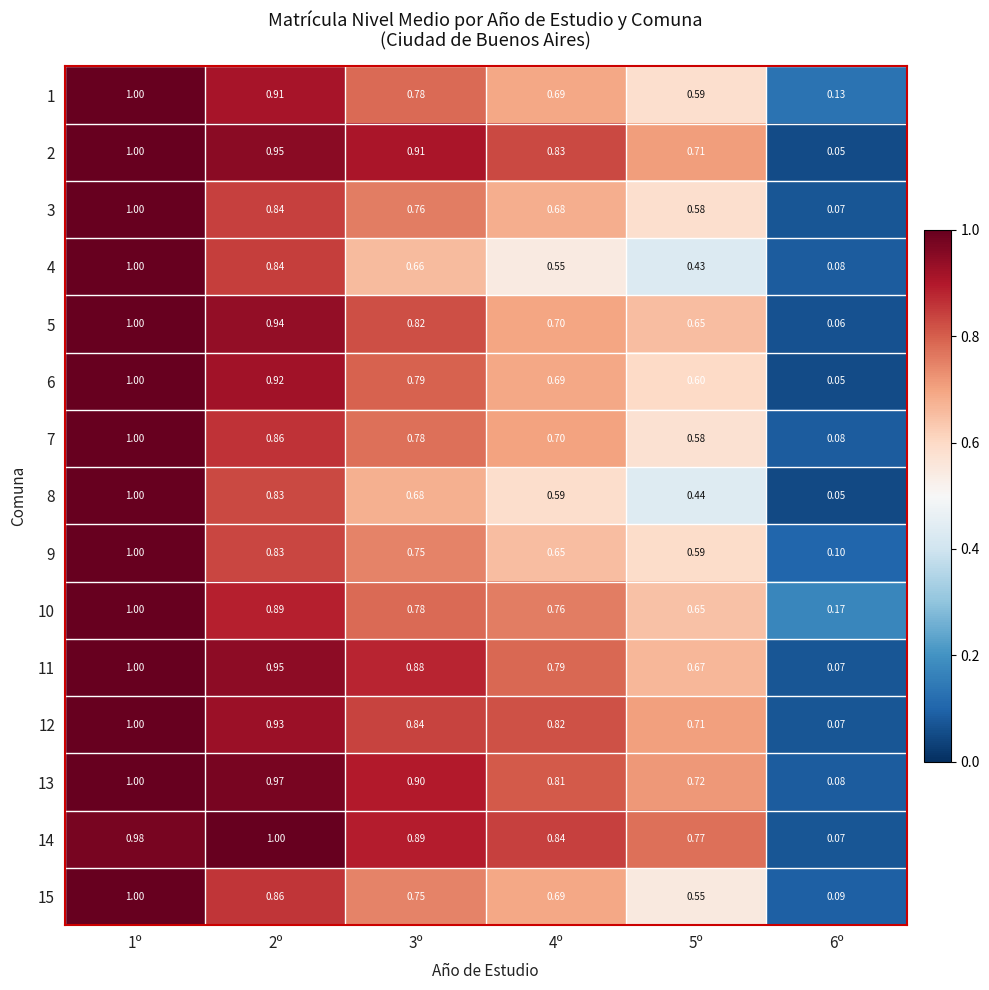

Which series has the largest total across all categories?

14